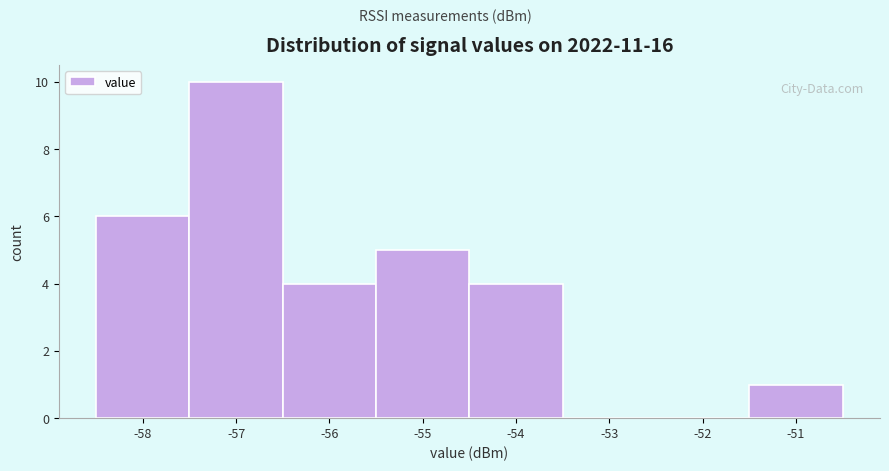

Reading left to right, transcribe this chart: for each bar, give the range it covers on the x-axis and its height. The values are not printed on the chart, so give them approximately, as read against the axis.

-58.5 to -57.5: 6
-57.5 to -56.5: 10
-56.5 to -55.5: 4
-55.5 to -54.5: 5
-54.5 to -53.5: 4
-53.5 to -52.5: 0
-52.5 to -51.5: 0
-51.5 to -50.5: 1